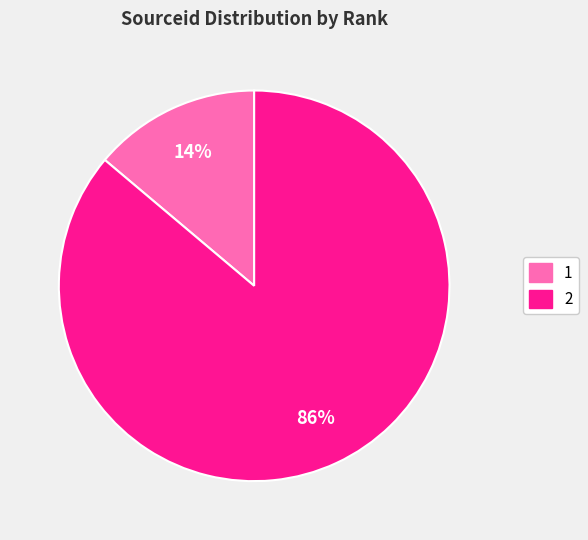

Is 1 the majority of the pie?

No